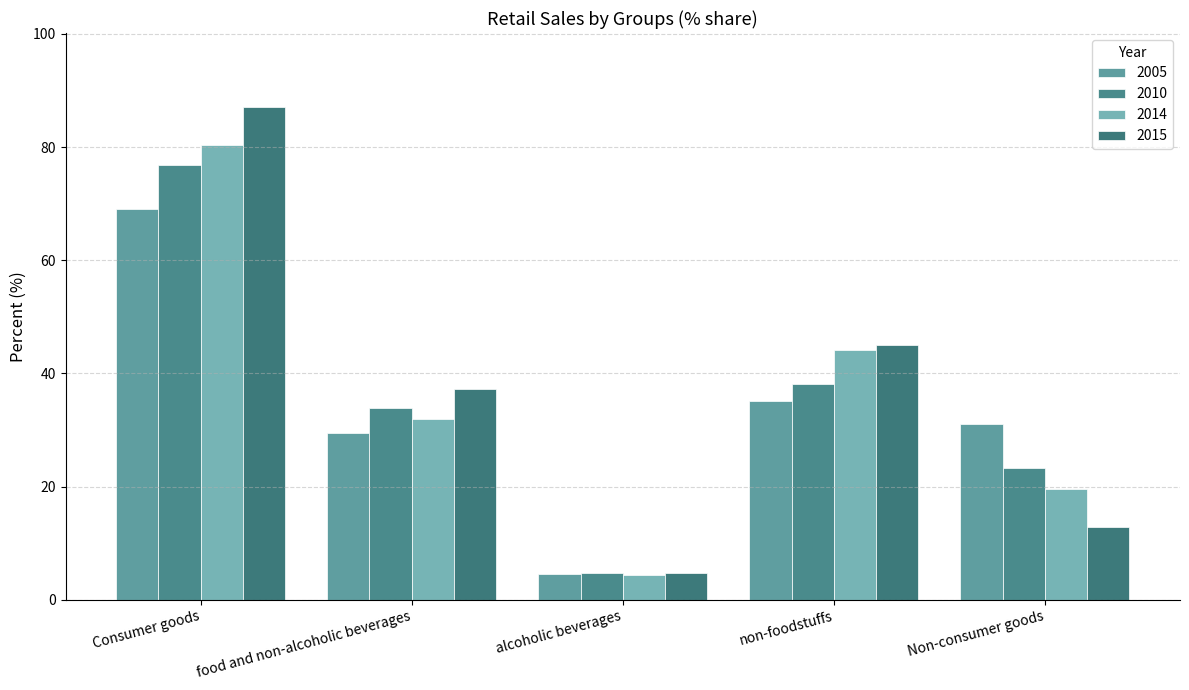

What is the difference between the second highest and minimum values in the 2010 series?

33.5